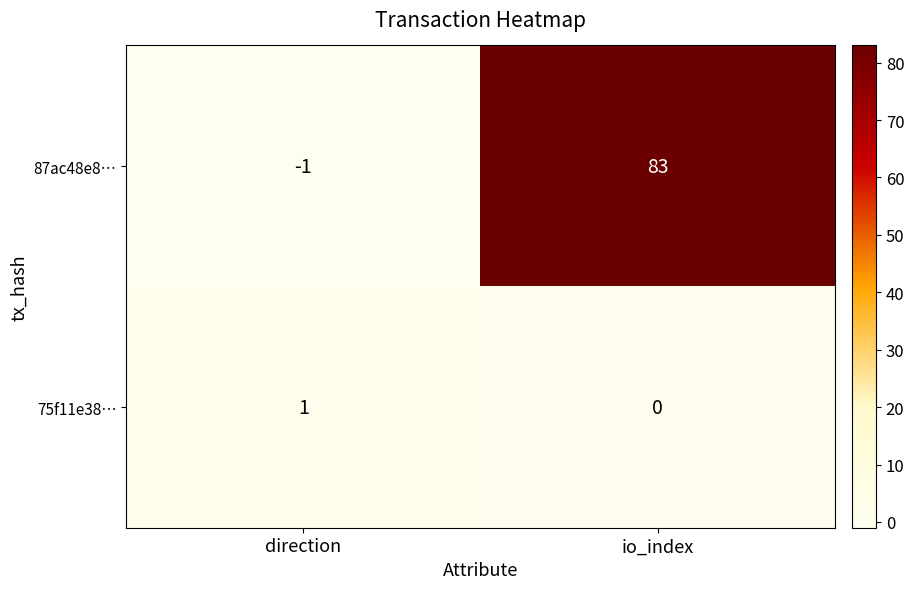

Rank the series by their average value, from lowest to highest.

75f11e38…, 87ac48e8…